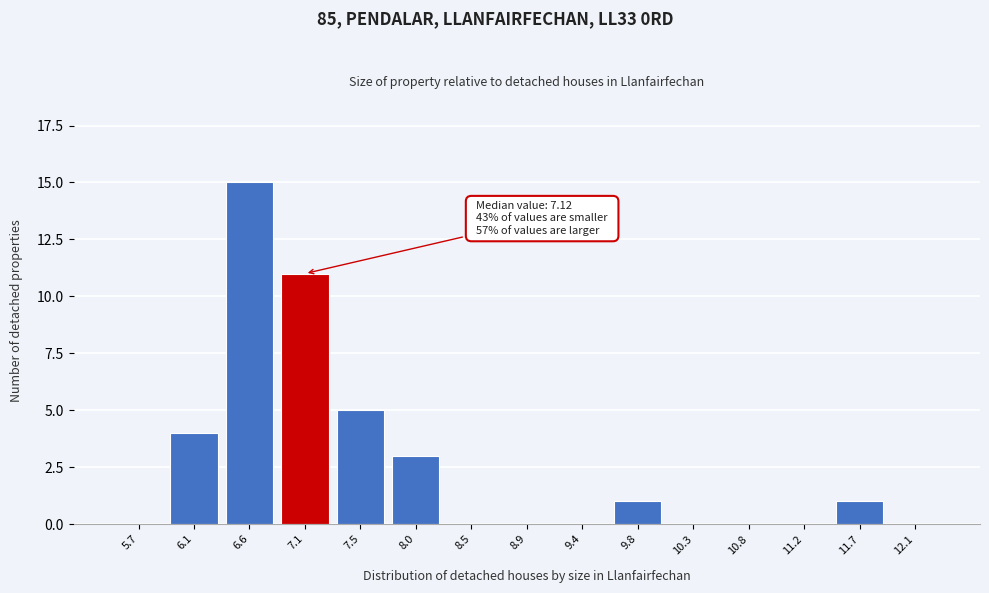

Reading right to left, what are all the values shown in this chart?

12.1=0	11.7=1	11.2=0	10.8=0	10.3=0	9.8=1	9.4=0	8.9=0	8.5=0	8.0=3	7.5=5	7.1=11	6.6=15	6.1=4	5.7=0